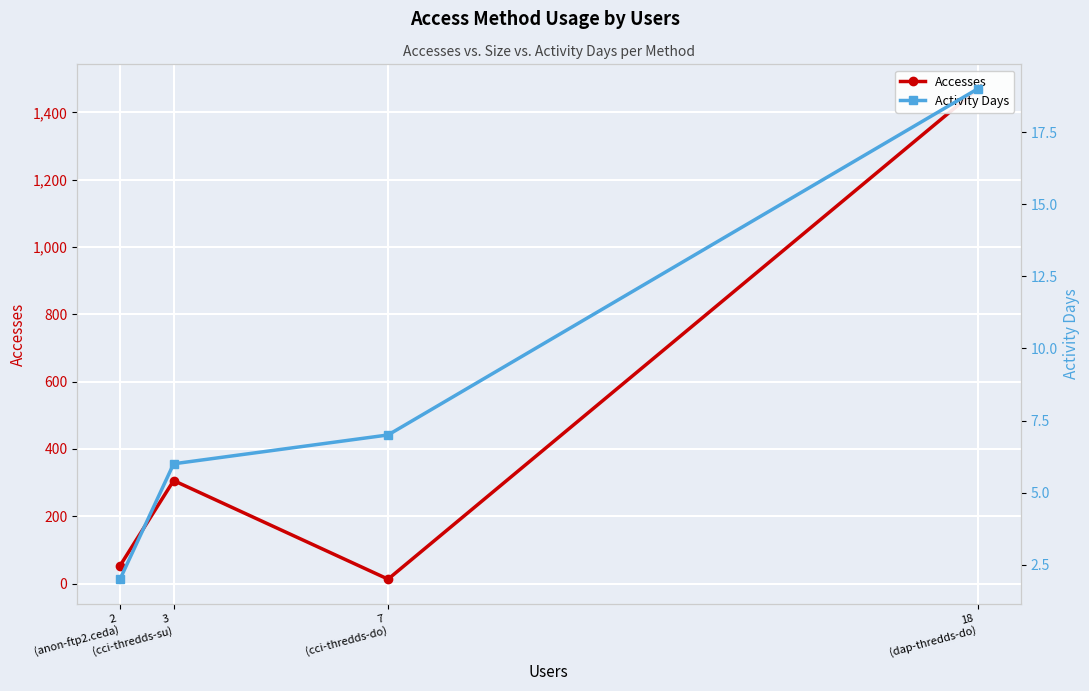

Reading left to right, extract all data points from this chart.

Accesses: 1470	13	306	53
Activity Days: 19	7	6	2